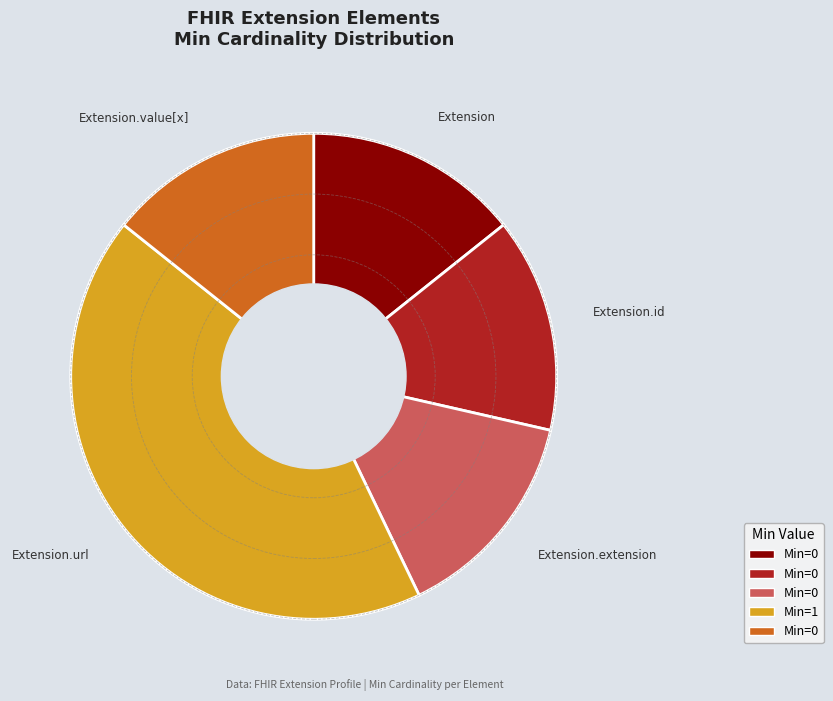

Is there a majority slice in this chart?

No